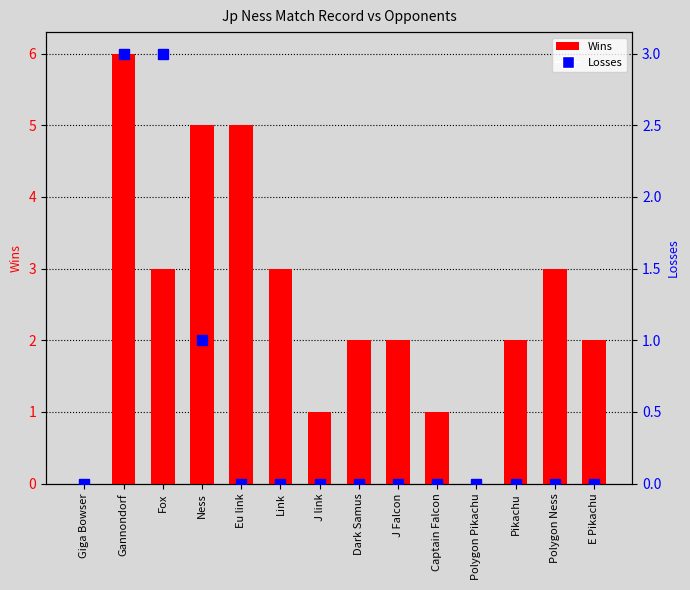

What is the difference between the maximum and second lowest values in the Losses series?

3